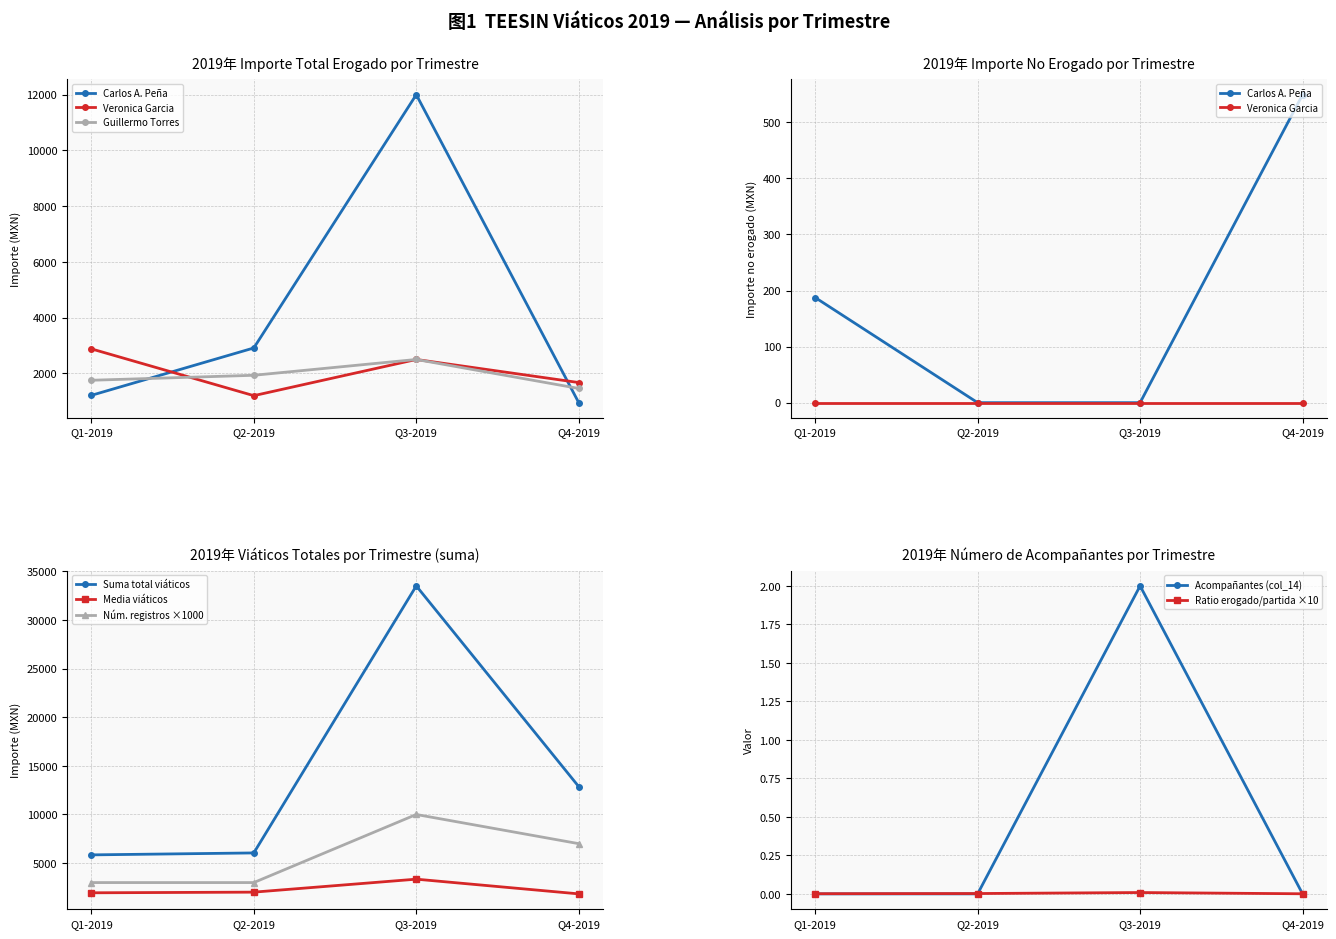

Does the chart display data point markers on the line(s)?

Yes